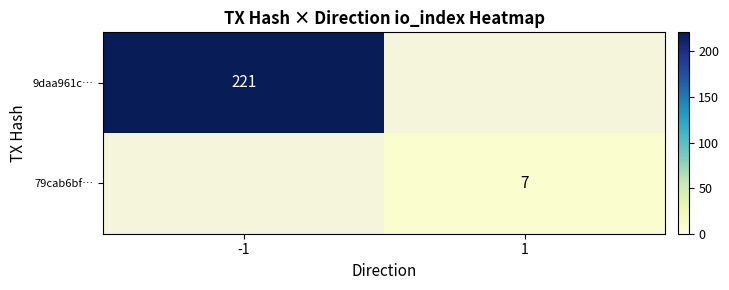

True or false: 9daa961c… has a value of 117 at -1.

False